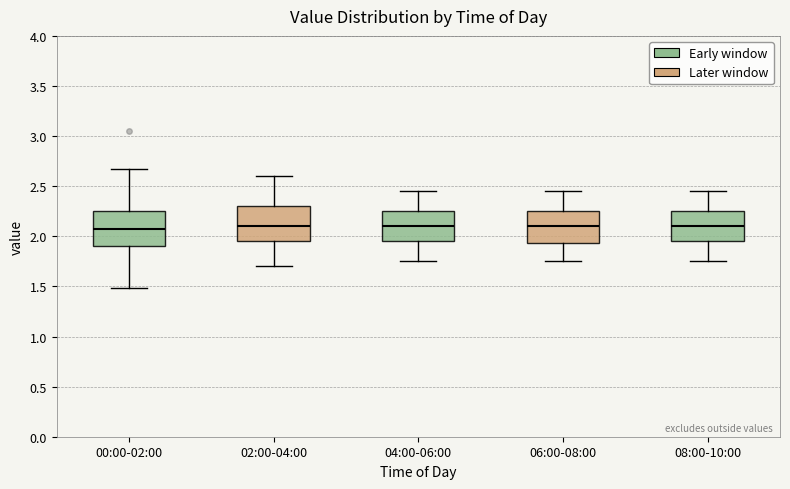

Reading left to right, read every box against the y-axis: the position of its median line, the range the box covers, and the ends of its whiskers. The values are not printed on the chart, so give them approximately, as read against the axis.

00:00-02:00: median 2.10, box 1.90 to 2.25, whiskers 1.50 to 2.65
02:00-04:00: median 2.10, box 1.95 to 2.30, whiskers 1.70 to 2.60
04:00-06:00: median 2.10, box 1.95 to 2.25, whiskers 1.75 to 2.45
06:00-08:00: median 2.10, box 1.95 to 2.25, whiskers 1.75 to 2.45
08:00-10:00: median 2.10, box 1.95 to 2.25, whiskers 1.75 to 2.45